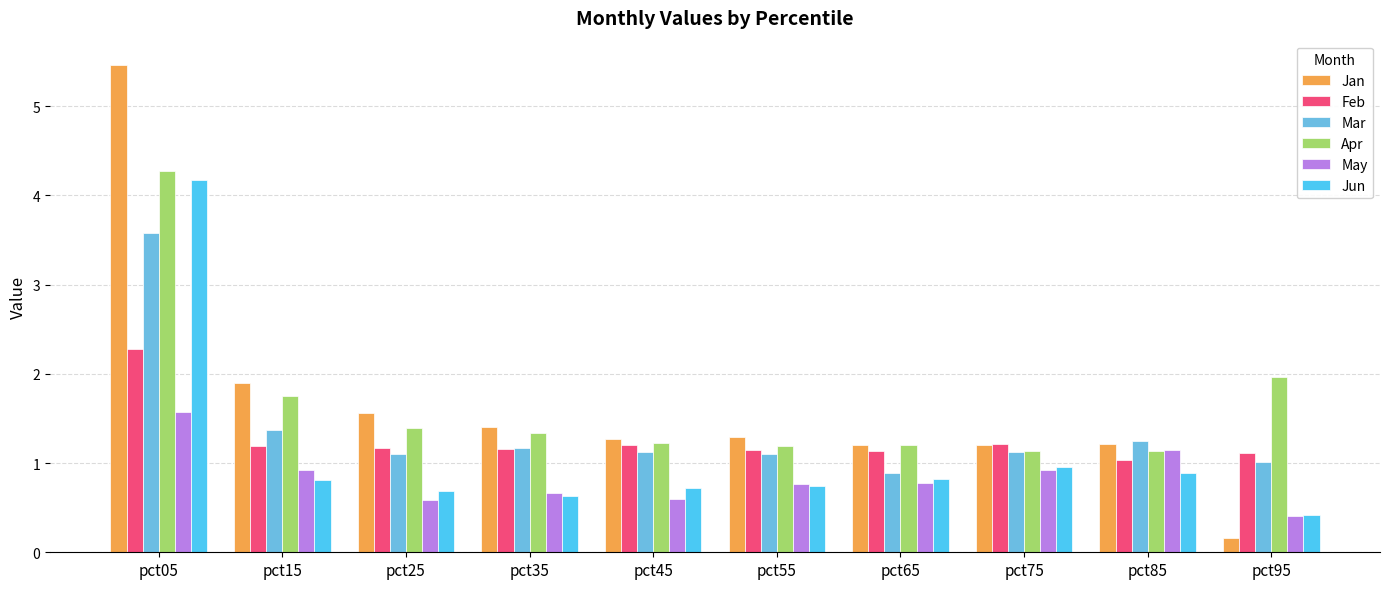

Reading left to right, transcribe all the data shown in this chart.

Jan: pct05=5.5	pct15=1.9	pct25=1.6	pct35=1.4	pct45=1.3	pct55=1.3	pct65=1.2	pct75=1.2	pct85=1.2	pct95=0.2
Feb: pct05=2.3	pct15=1.2	pct25=1.2	pct35=1.2	pct45=1.2	pct55=1.1	pct65=1.1	pct75=1.2	pct85=1.0	pct95=1.1
Mar: pct05=3.6	pct15=1.4	pct25=1.1	pct35=1.2	pct45=1.1	pct55=1.1	pct65=0.9	pct75=1.1	pct85=1.2	pct95=1.0
Apr: pct05=4.3	pct15=1.7	pct25=1.4	pct35=1.3	pct45=1.2	pct55=1.2	pct65=1.2	pct75=1.1	pct85=1.1	pct95=2.0
May: pct05=1.6	pct15=0.9	pct25=0.6	pct35=0.7	pct45=0.6	pct55=0.8	pct65=0.8	pct75=0.9	pct85=1.1	pct95=0.4
Jun: pct05=4.2	pct15=0.8	pct25=0.7	pct35=0.6	pct45=0.7	pct55=0.7	pct65=0.8	pct75=1.0	pct85=0.9	pct95=0.4